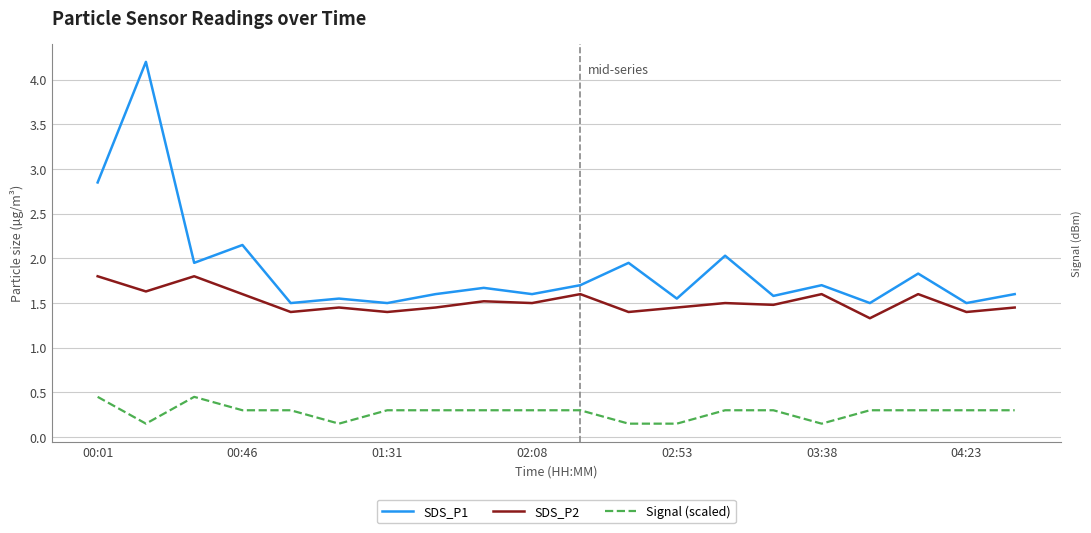

What is the difference between the maximum and minimum values in the SDS_P2 series?

0.5